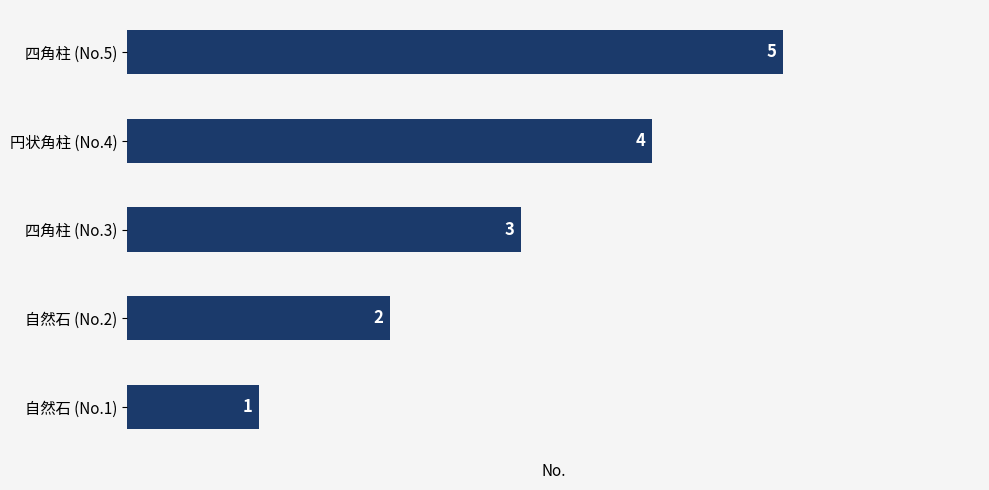

At which label is the value closest to 3?

四角柱 (No.3)